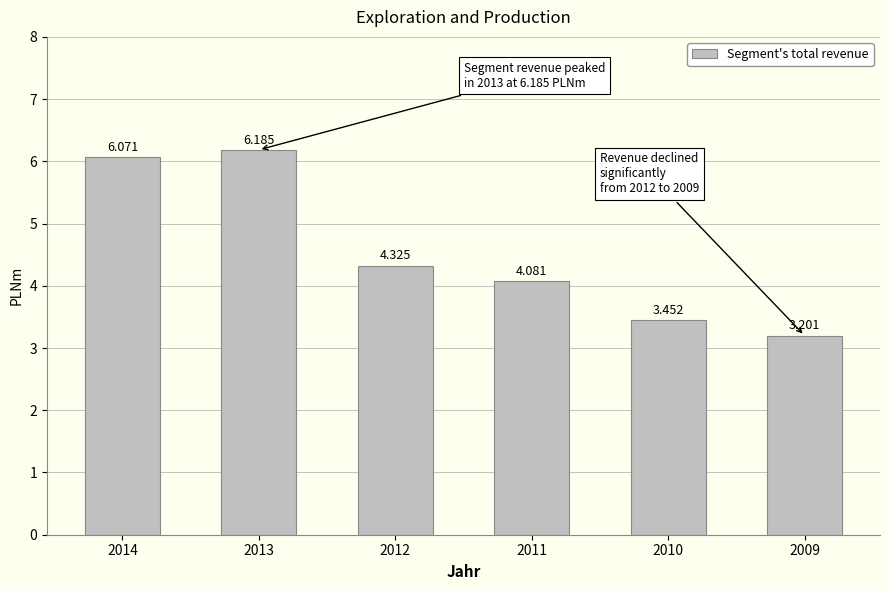

True or false: the data shows 4.3 at 2012.

True